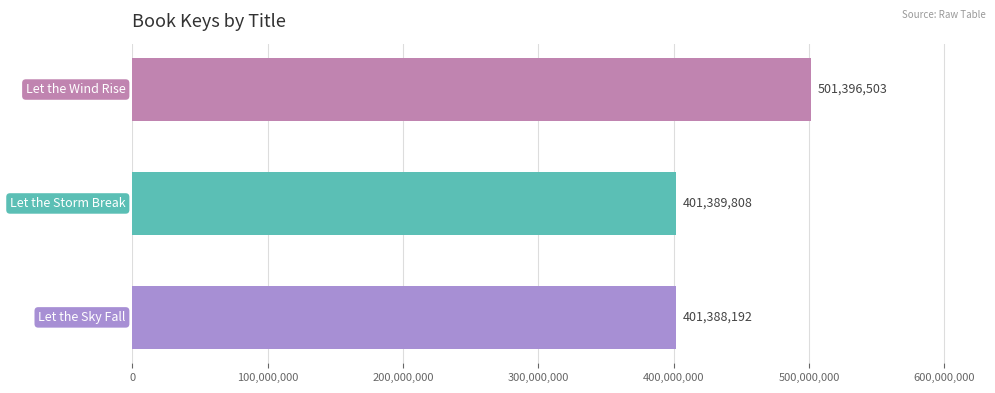

What is the minimum value shown in the chart?

401388192